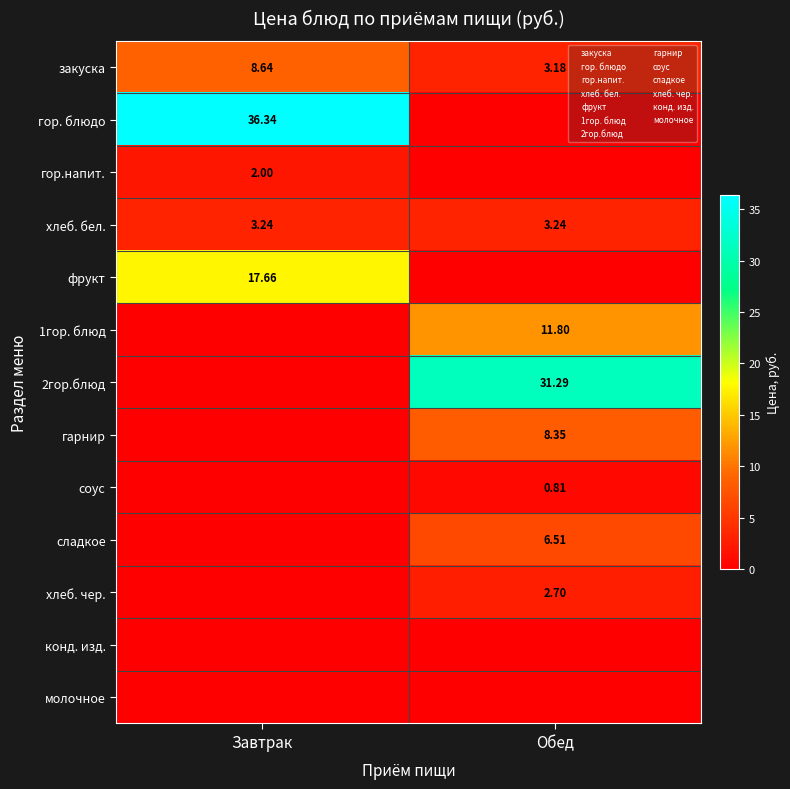

List the labels in order of гарнир value, smallest first.

Завтрак, Обед